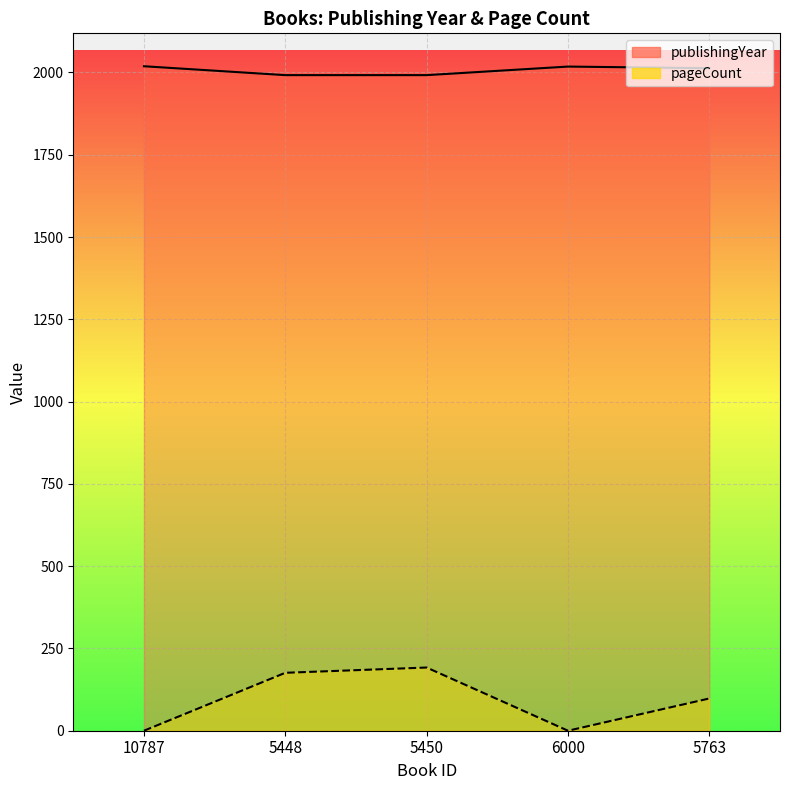

Which category has the highest value across all series?

10787